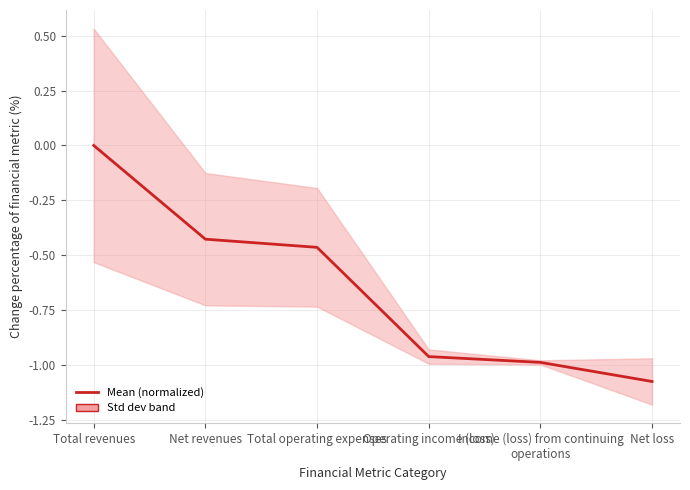

True or false: there are more than 2 points higher than both neighbors.

False